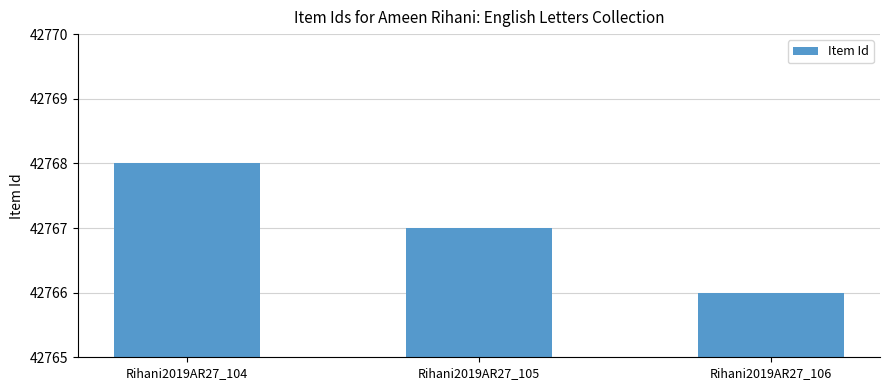

Count the number of categories in the chart.

3